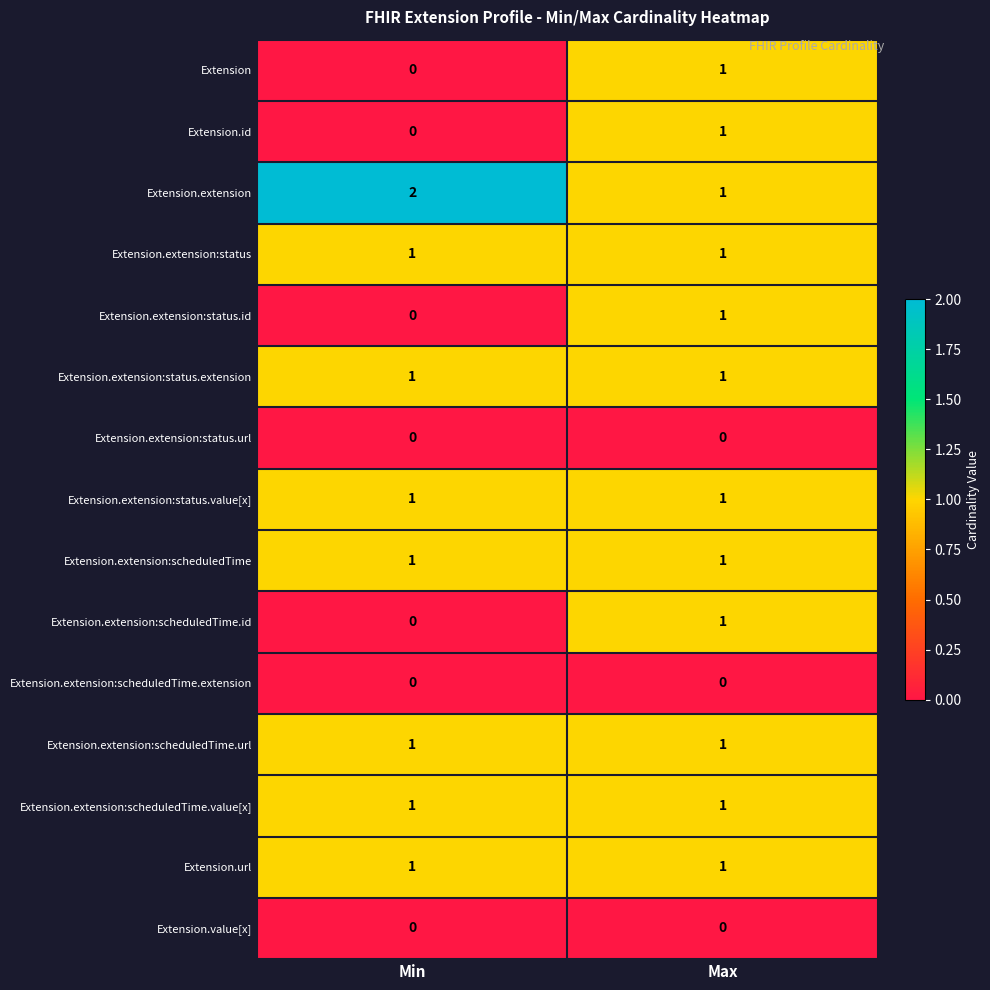

List the labels in order of Extension.extension:scheduledTime.id value, smallest first.

Min, Max